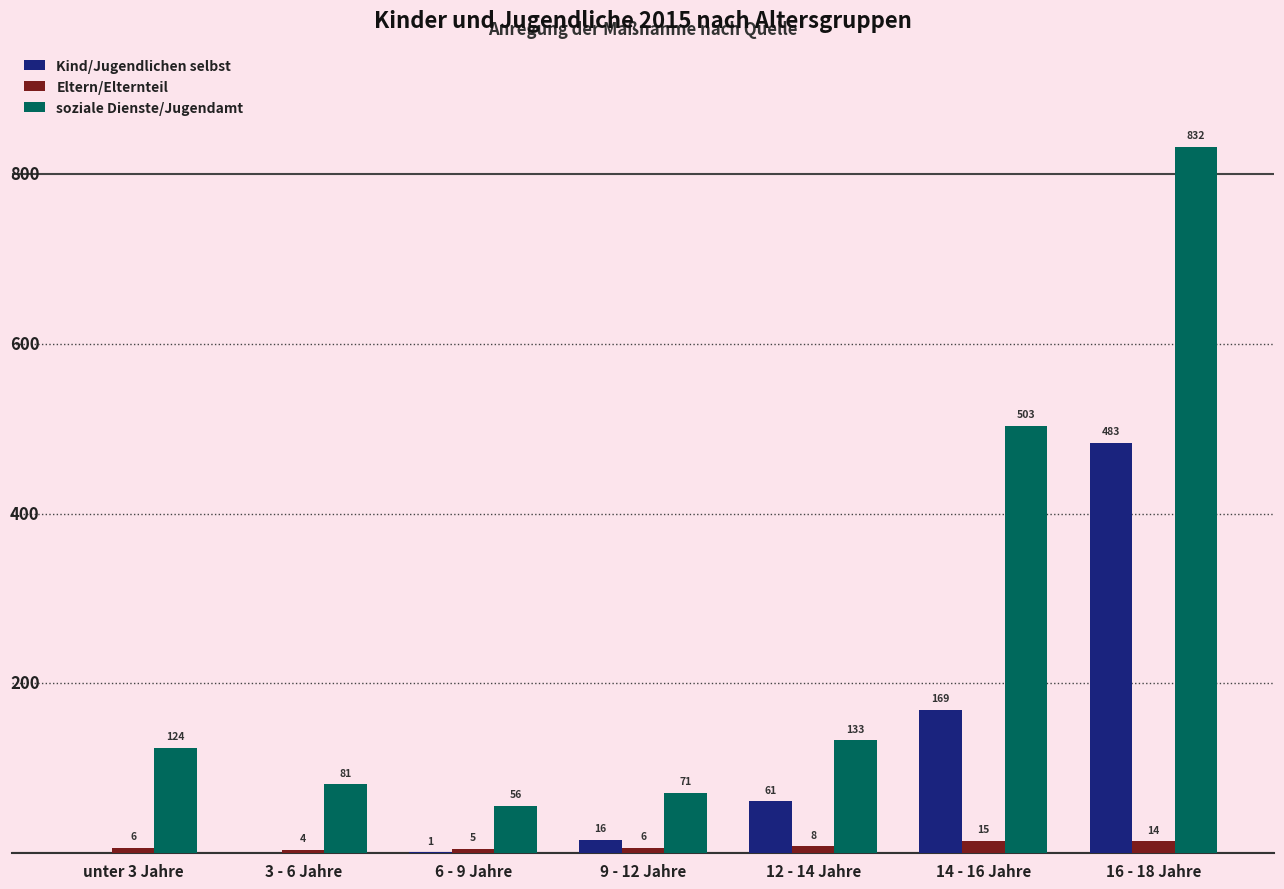

What is the maximum value for Kind/Jugendlichen selbst?

483